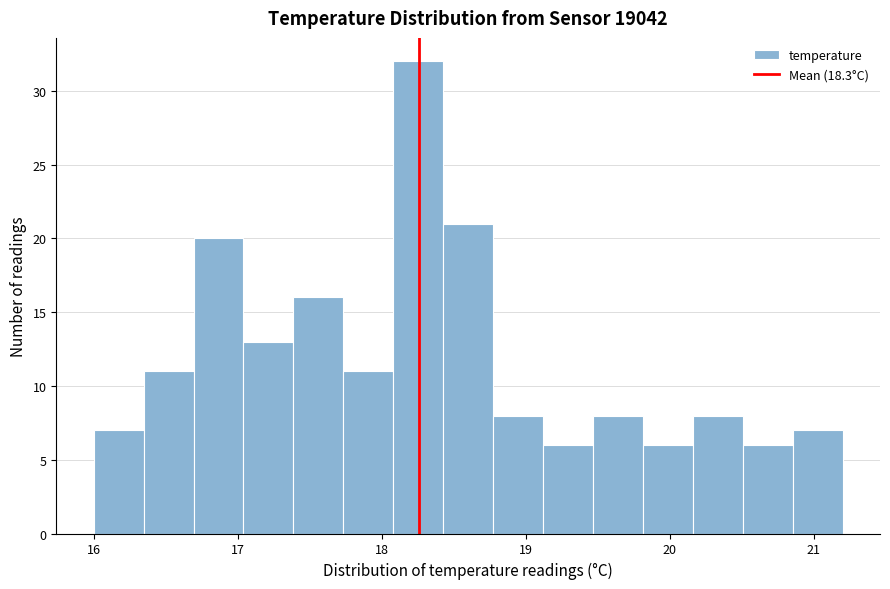

Read against the x-axis, roughly where is the centre of the tallest bar?

18.3